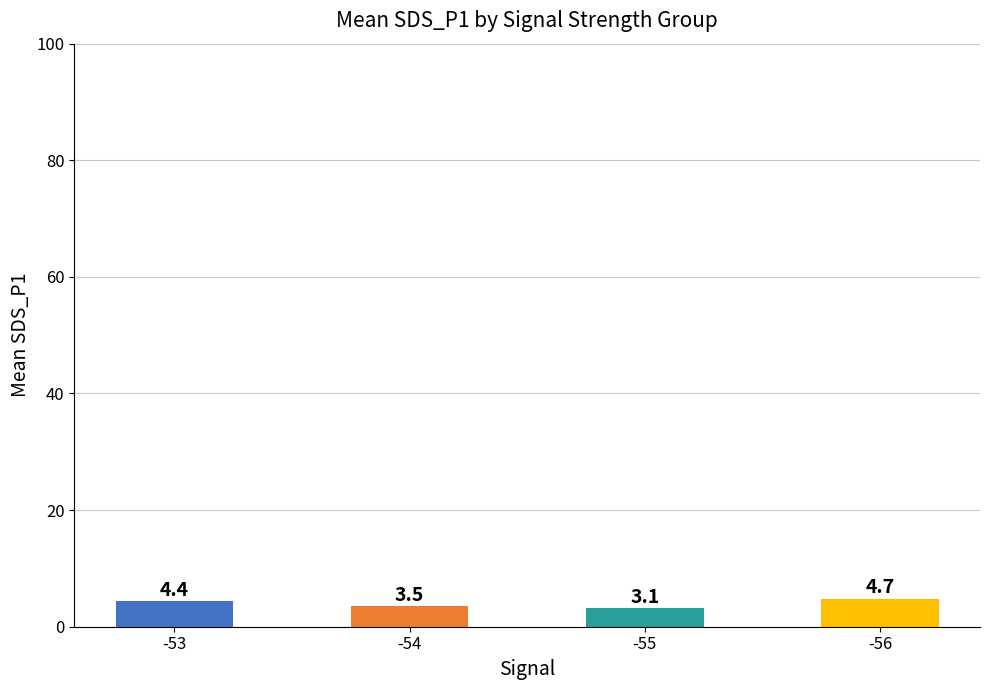

Reading left to right, extract all data points from this chart.

4.4	3.5	3.1	4.7